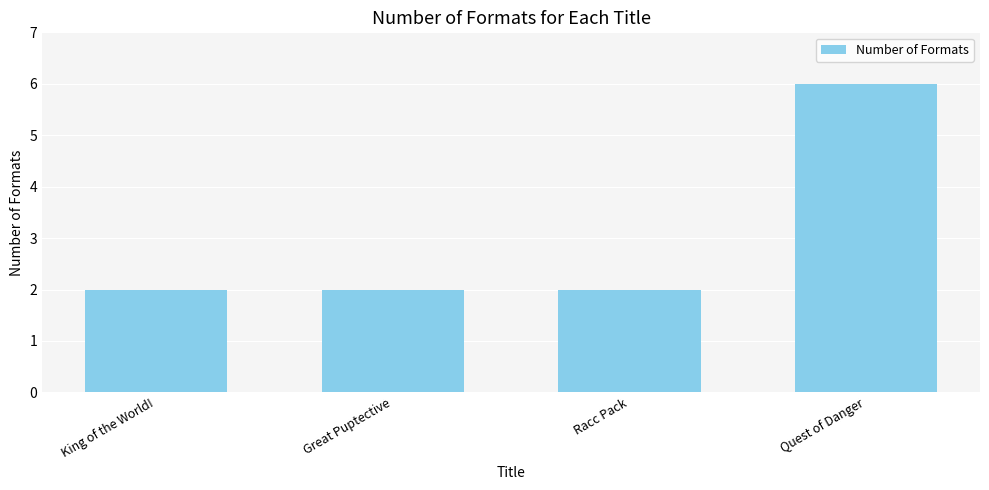

What is the maximum value shown in the chart?

6